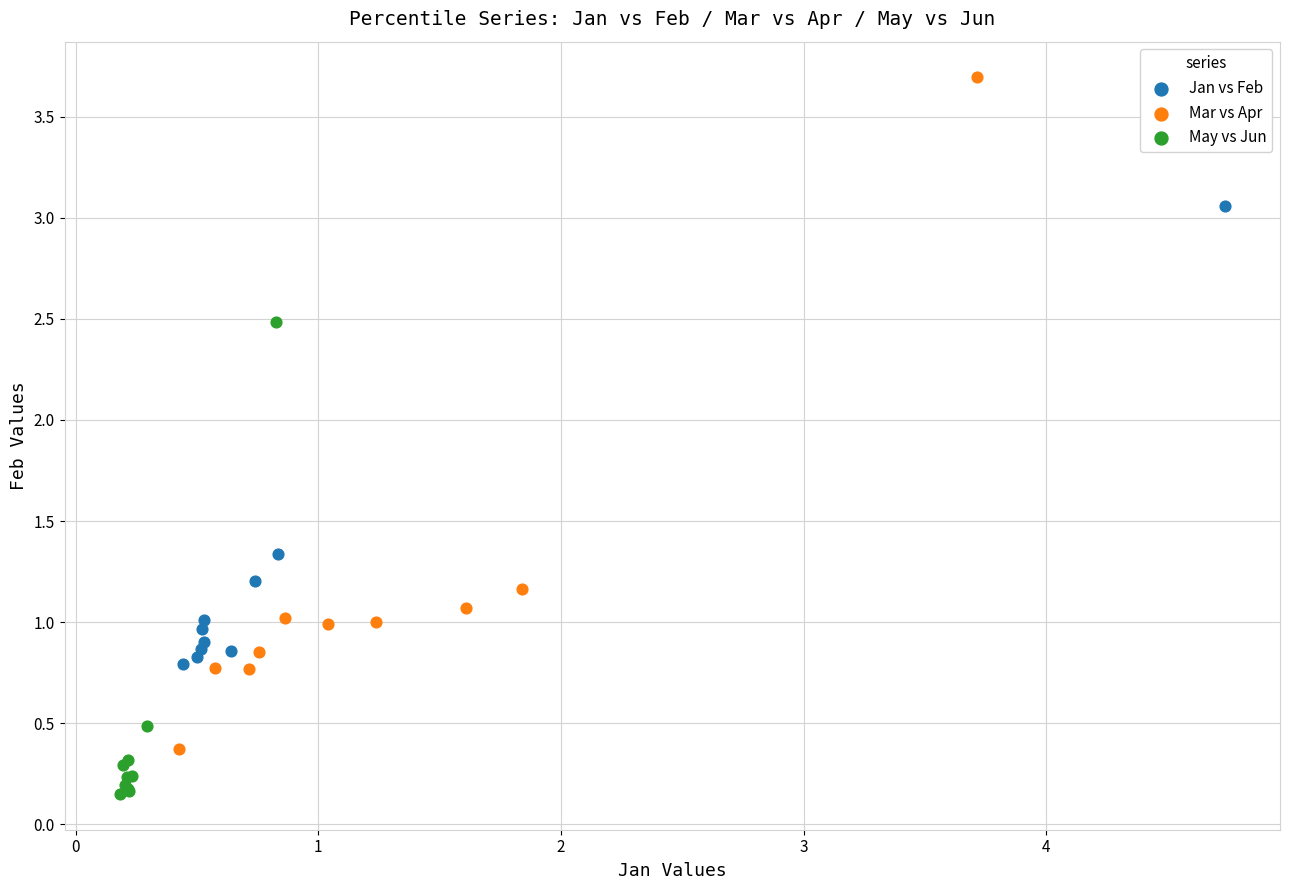

What are all the series names shown in the legend?

Jan vs Feb, Mar vs Apr, May vs Jun